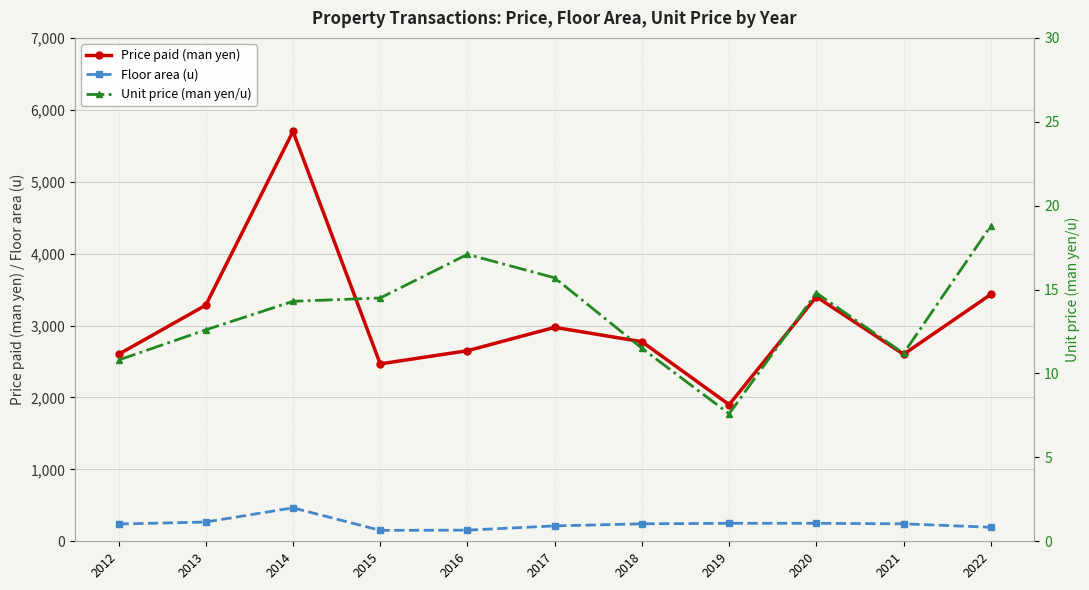

Where is the first local maximum for Floor area (u)?

2014